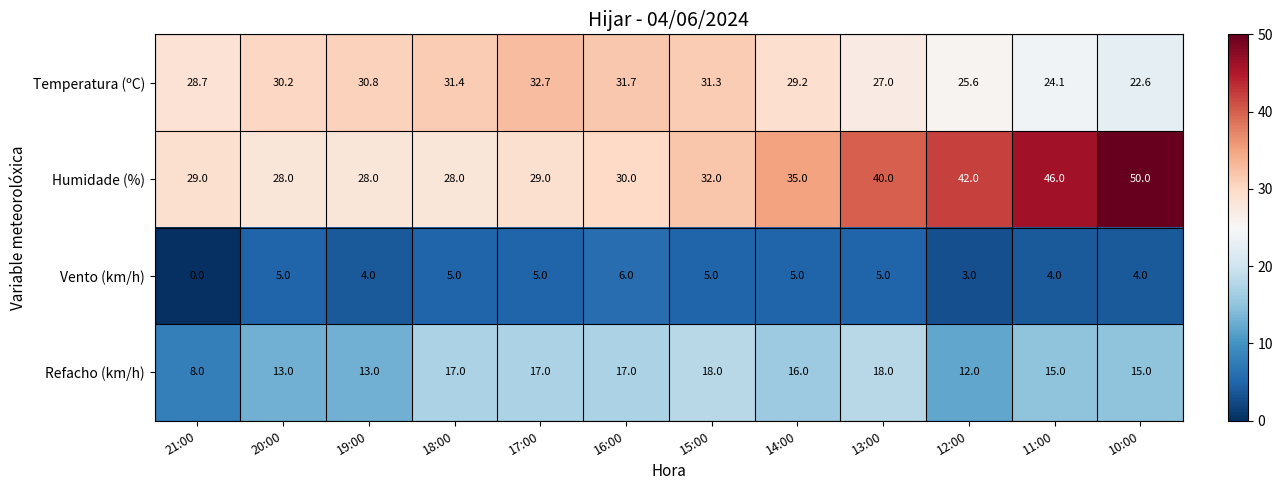

At 15:00, list the series in order from smallest to largest.

Vento (km/h), Refacho (km/h), Temperatura (ºC), Humidade (%)